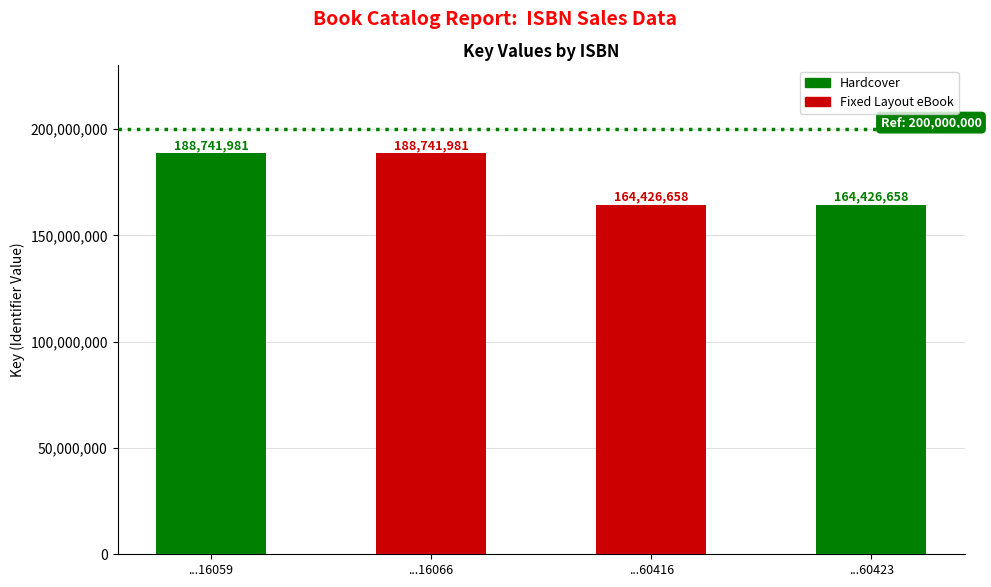

Reading left to right, extract all data points from this chart.

188741981	188741981	164426658	164426658